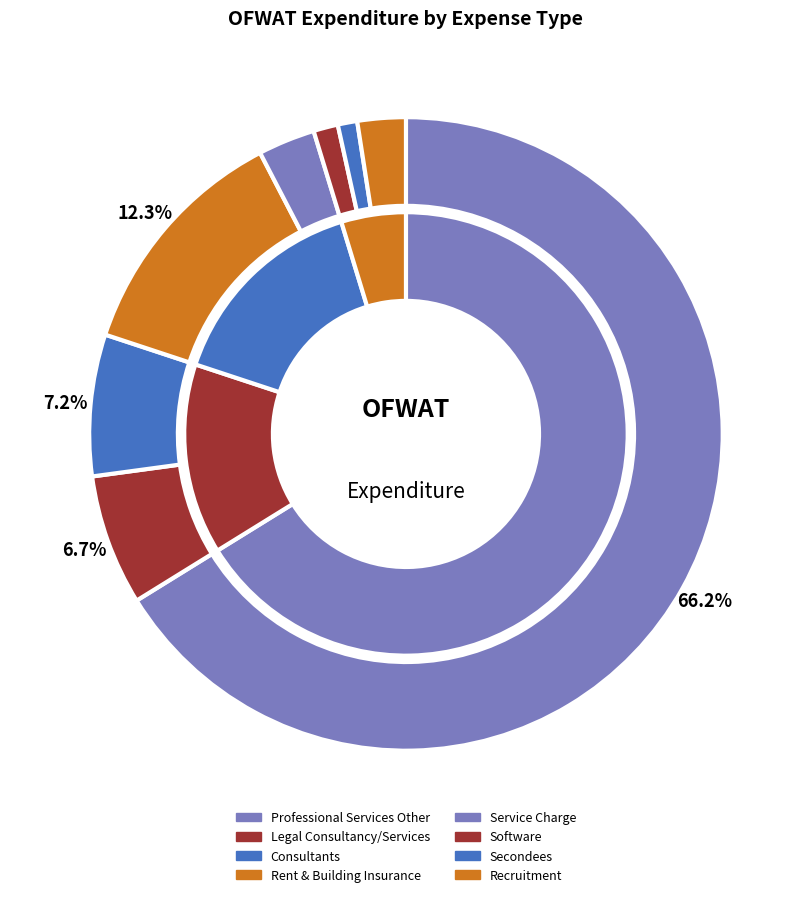

Do Secondees and Professional Services Other together represent more than half of the pie?

Yes